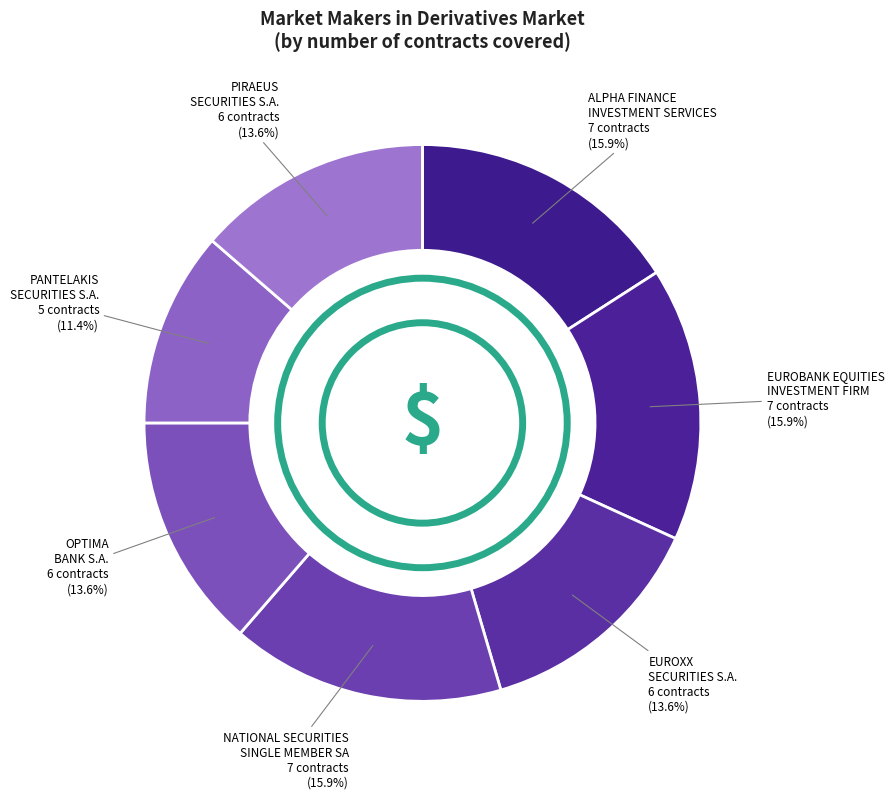

Is there any slice that represents more than half of the pie?

No